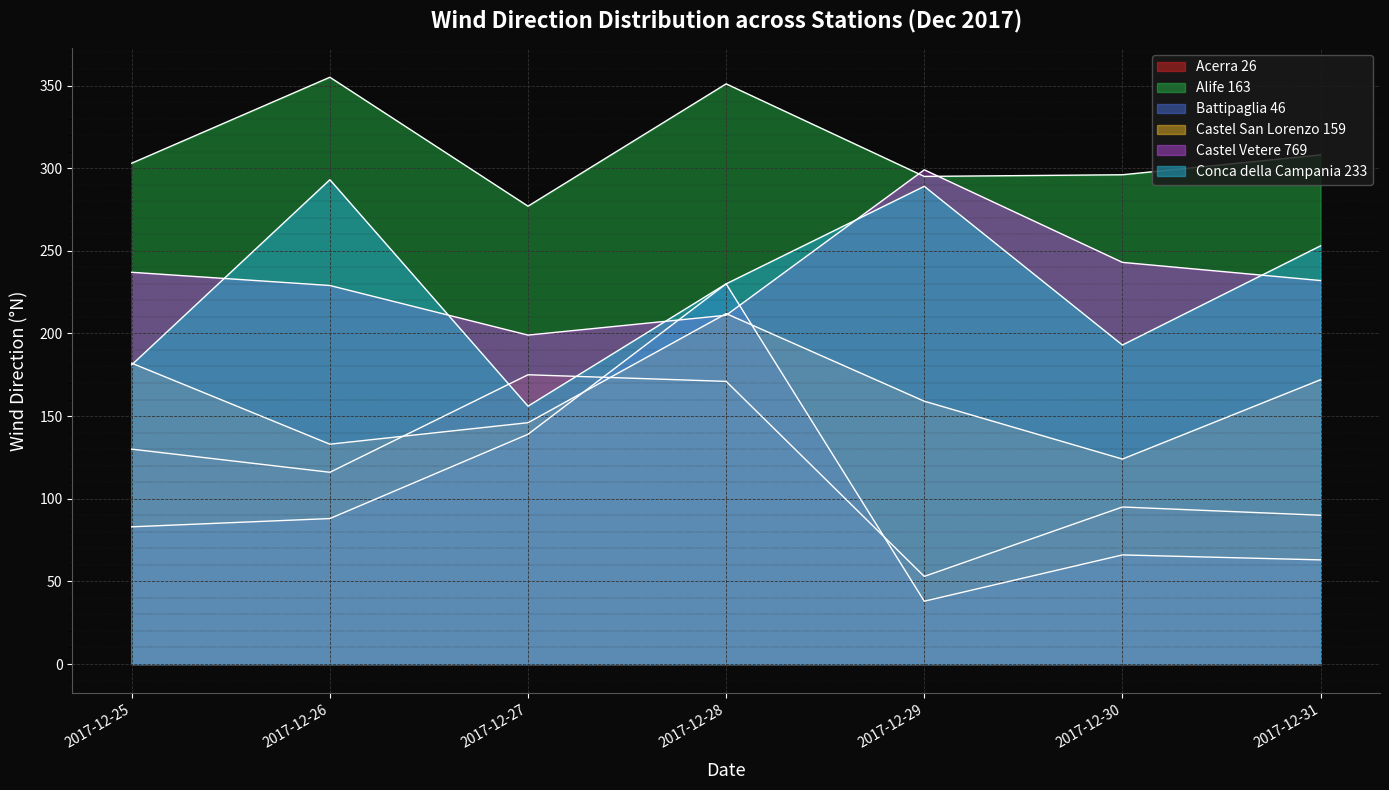

How many times do Castel Vetere 769 and Alife 163 cross each other?

2